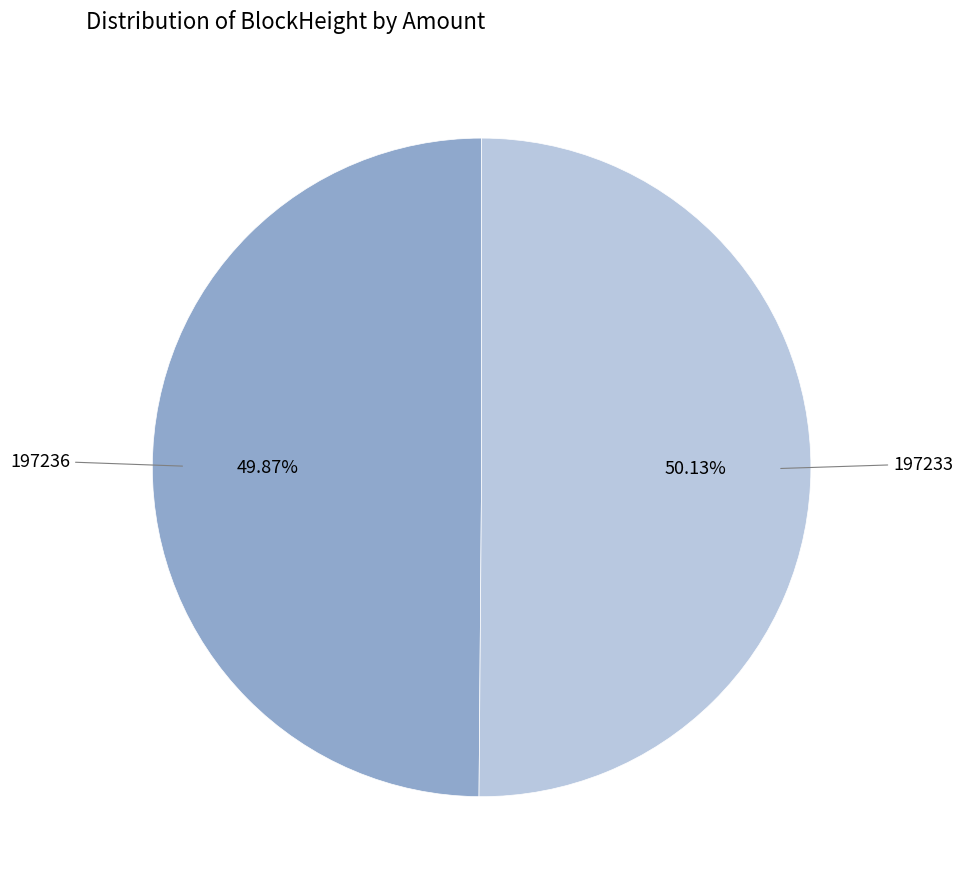

Is there a majority slice in this chart?

Yes